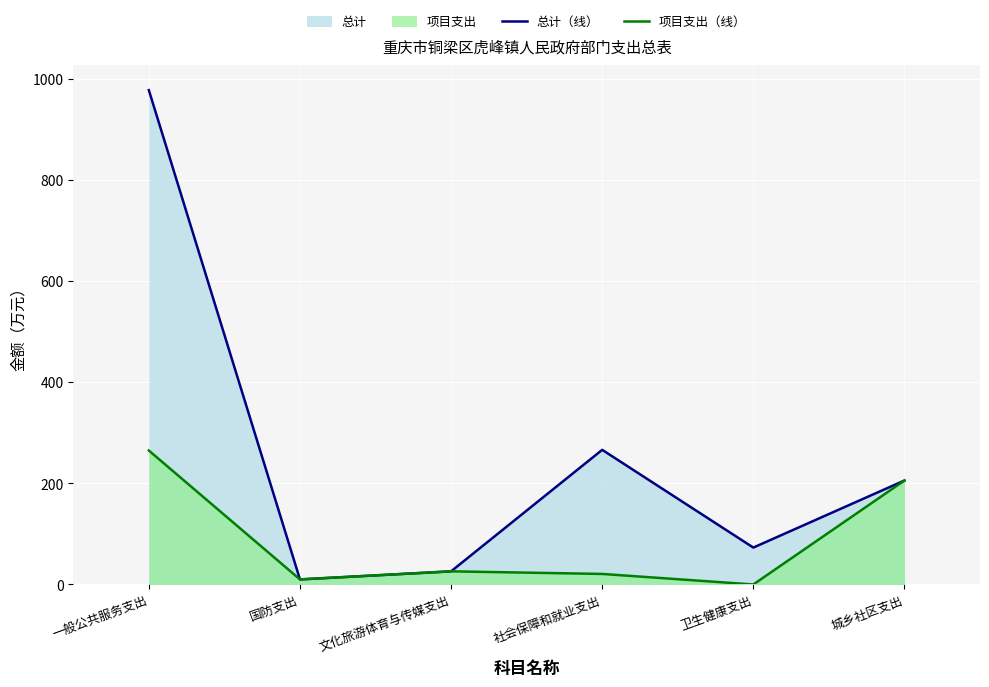

Reading left to right, what are all the values shown in this chart?

总计（线）: 978.1	10.0	26.0	266.4	73.0	205.7
项目支出（线）: 265.1	10.0	26.0	20.8	0.0	205.7